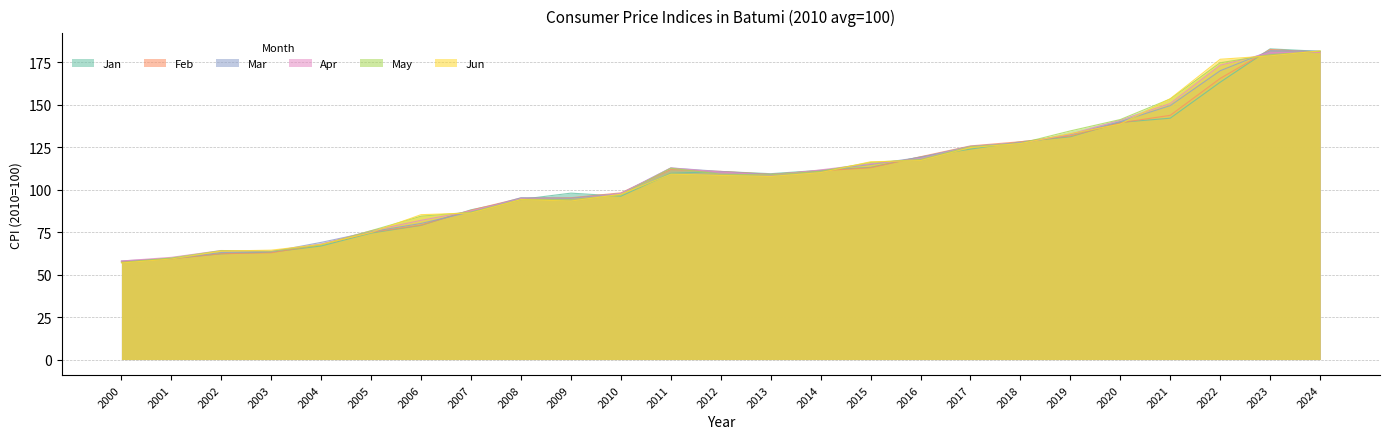

What are all the series names shown in the legend?

Jan, Feb, Mar, Apr, May, Jun